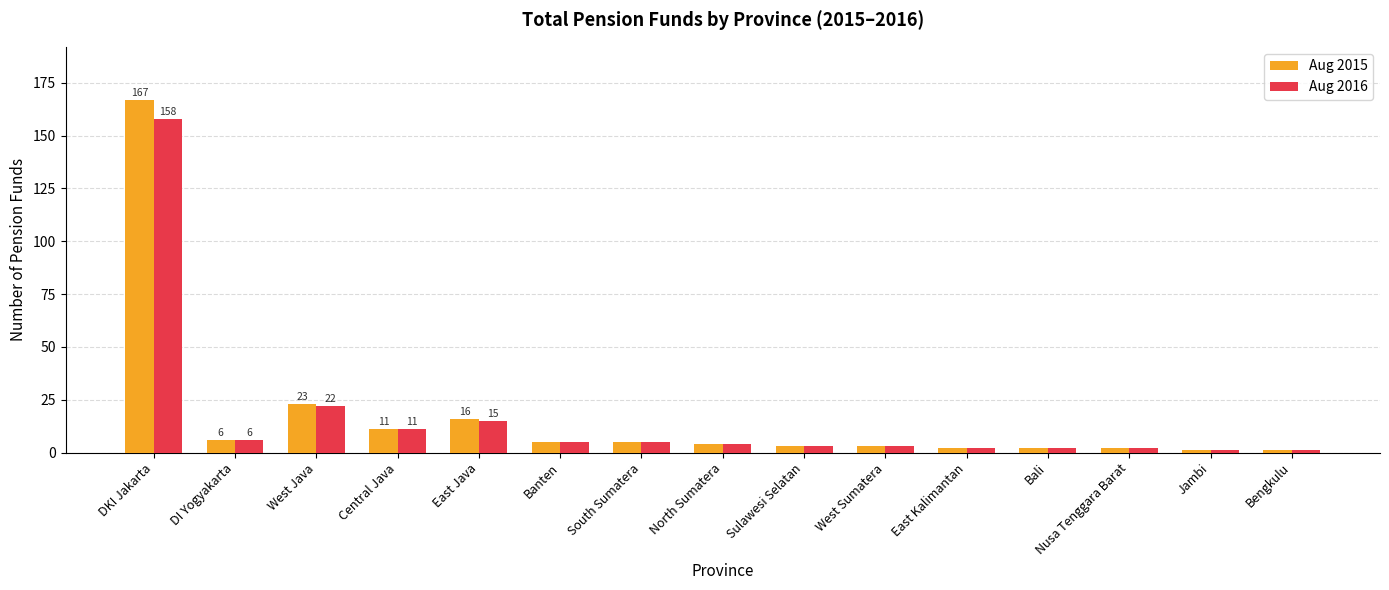

What position from the left is Bengkulu?

15